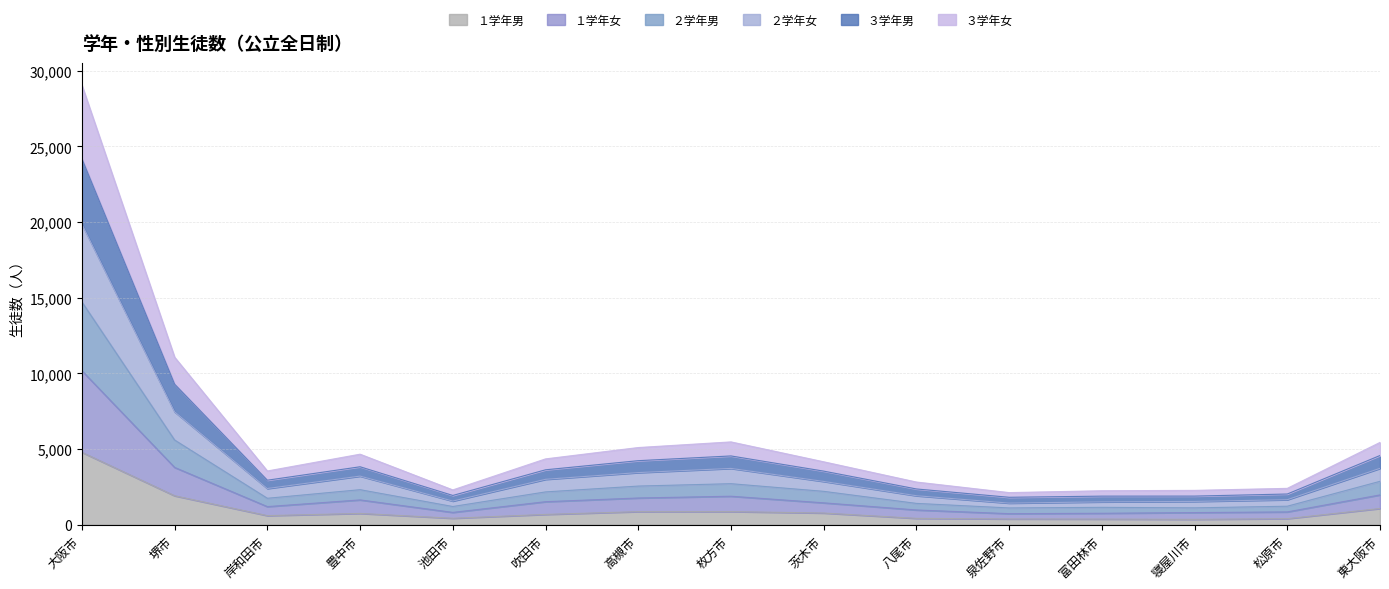

What is the highest value of the １学年男 series?

4786